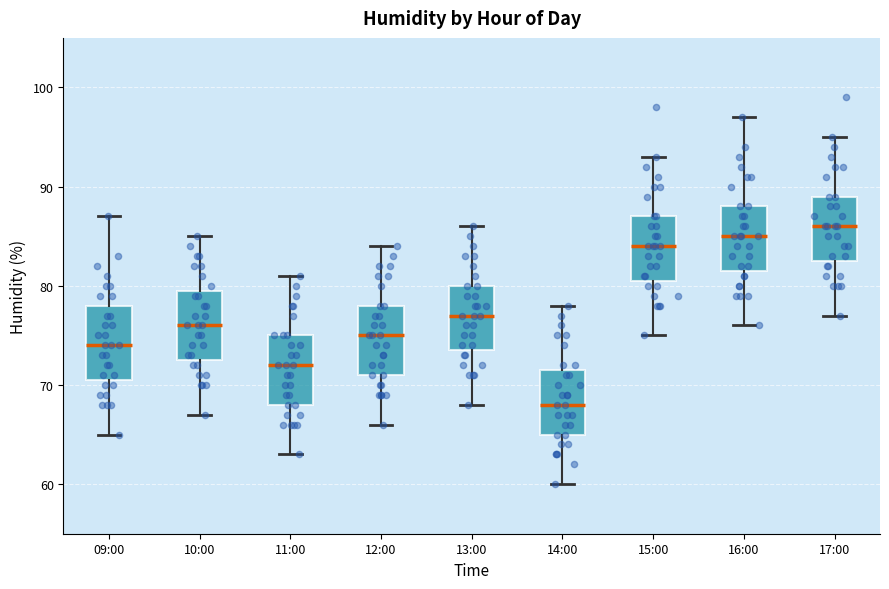

Which box's median line is the highest?

17:00